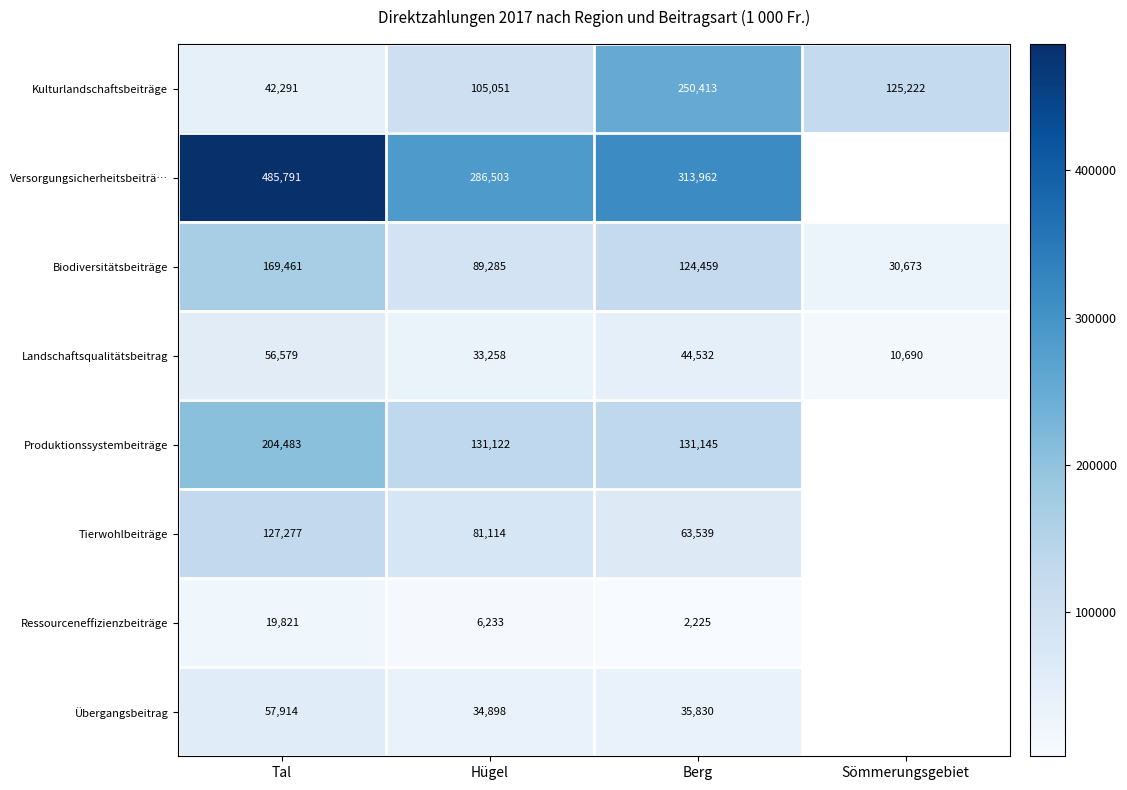

Which label corresponds to the largest value in the chart?

Tal